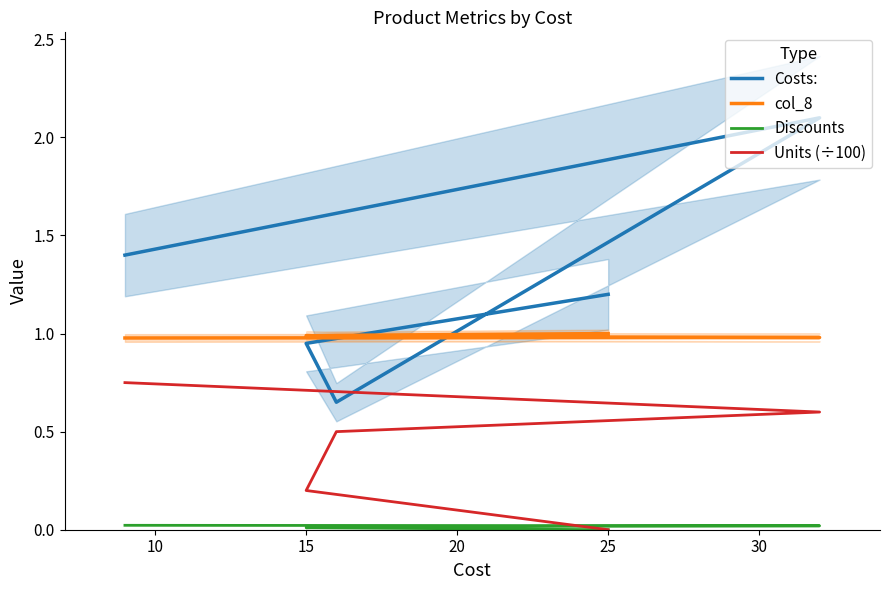

Is it true that Discounts equals 0.0 at 20?

True